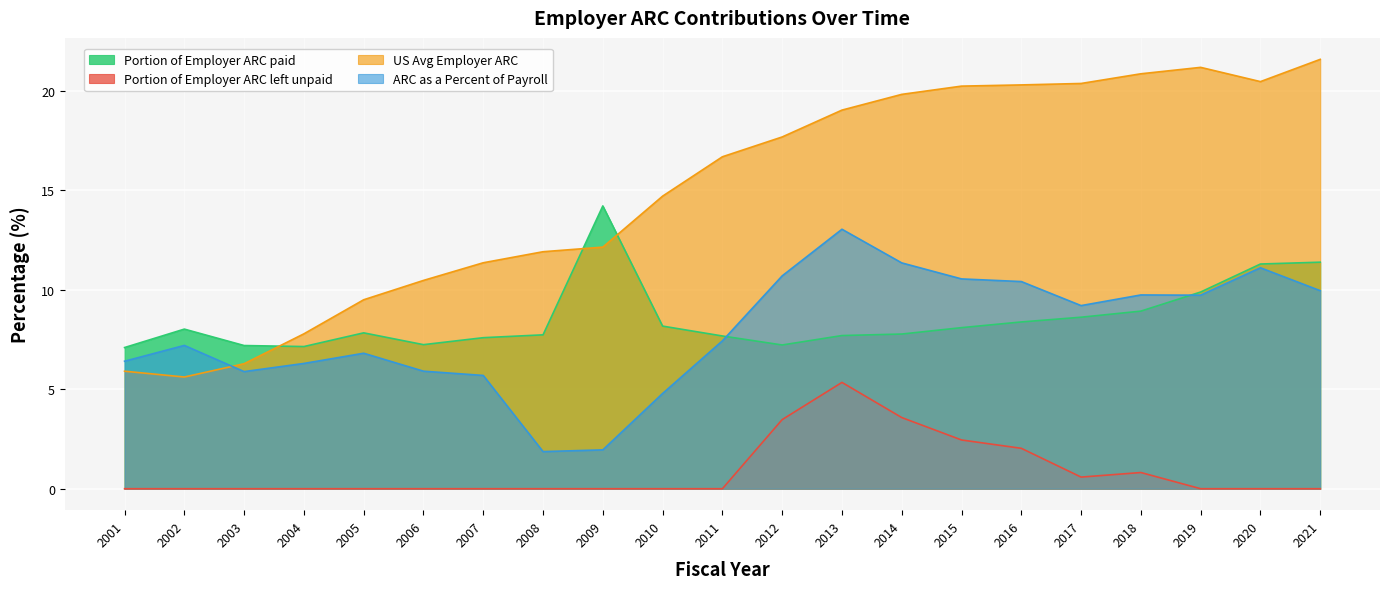

What is the minimum value for ARC as a Percent of Payroll?

1.9